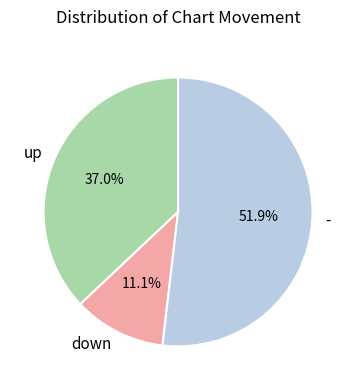

Count the number of slices in the pie.

3